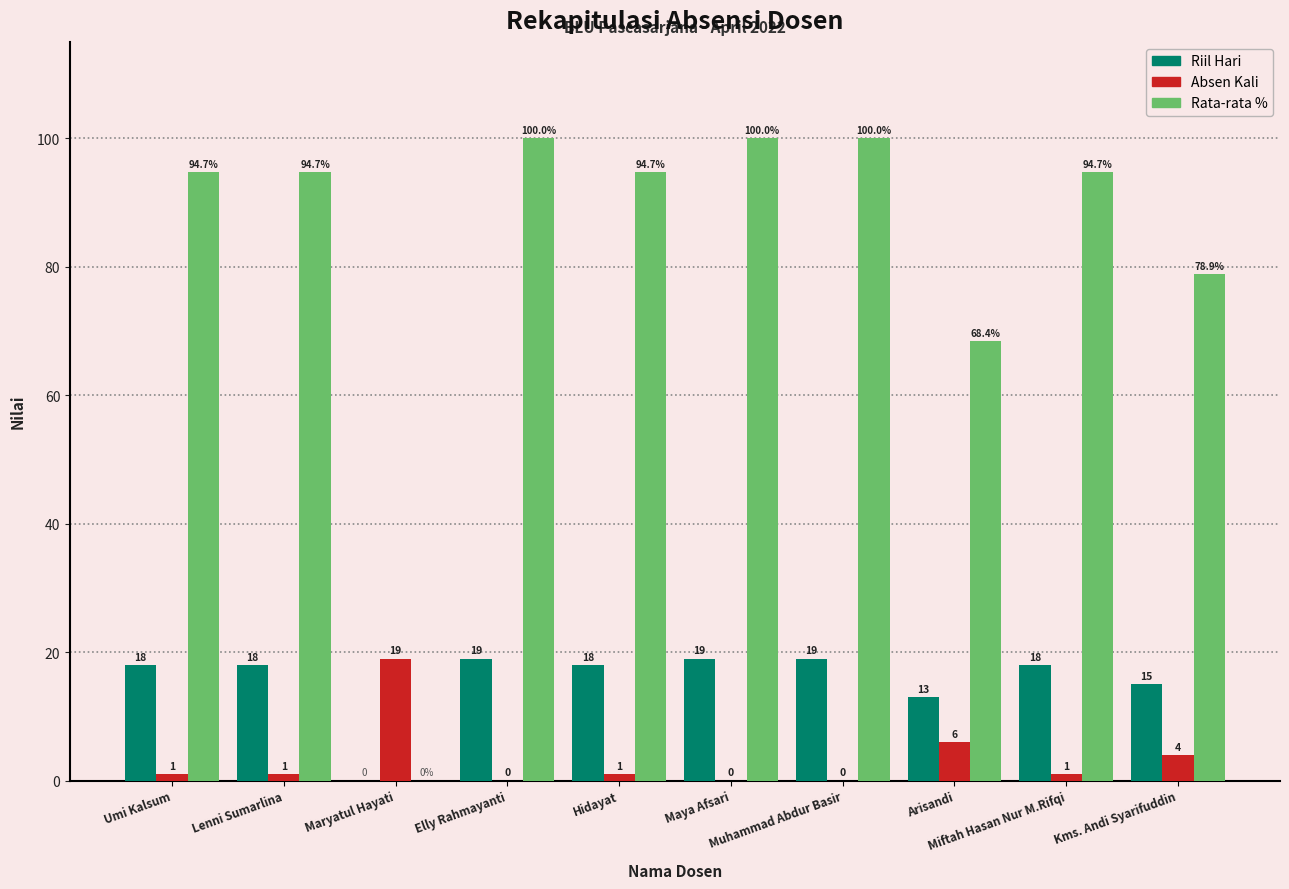

Which series has the largest total across all categories?

Rata-rata %